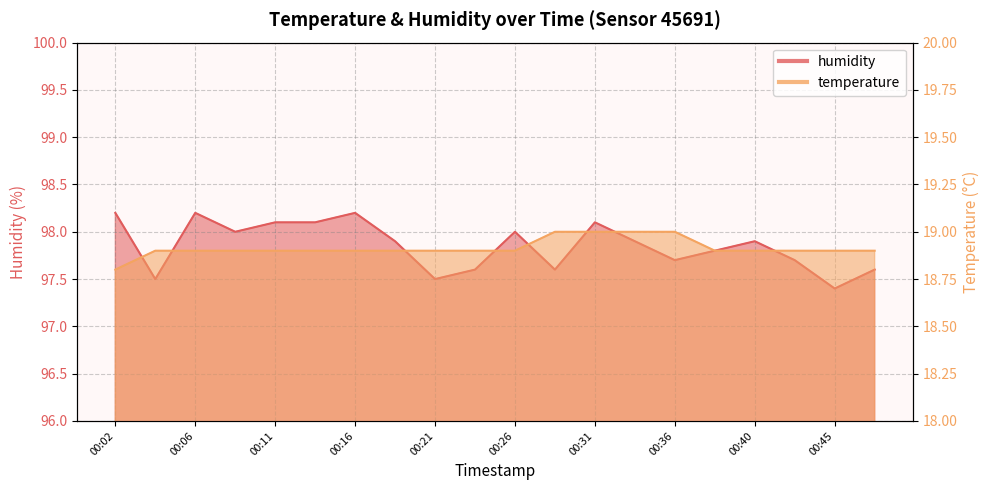

The value of humidity at 00:21 is 174.0. True or false?

False